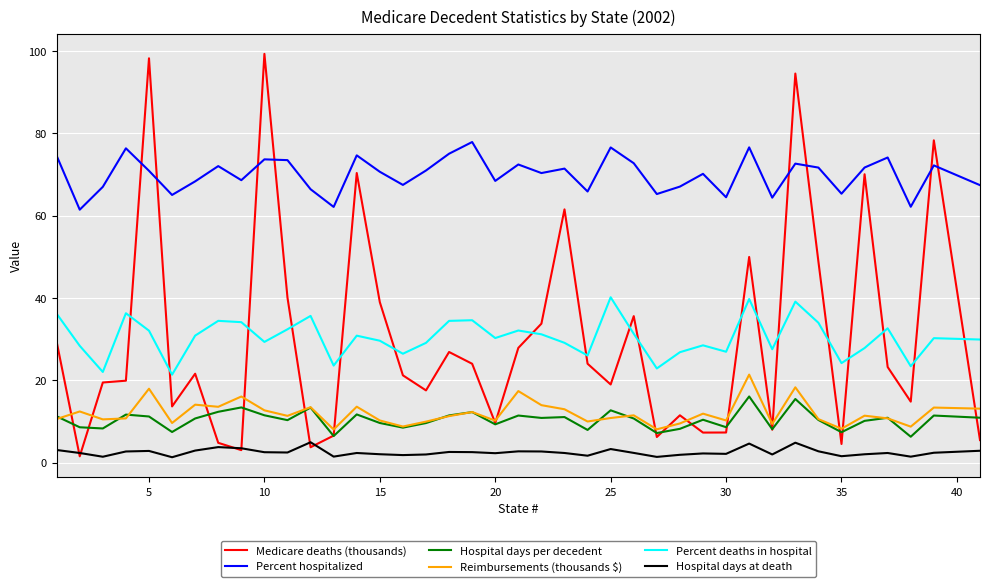

What are all the series names shown in the legend?

Medicare deaths (thousands), Percent hospitalized, Hospital days per decedent, Reimbursements (thousands $), Percent deaths in hospital, Hospital days at death